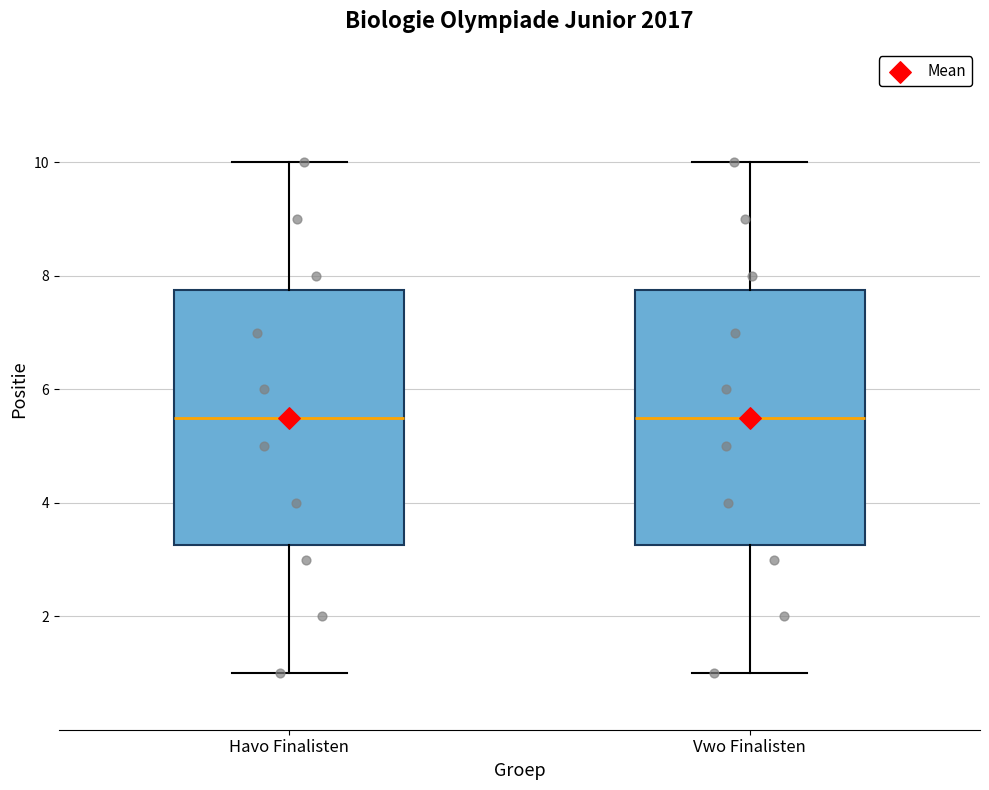

Reading left to right, read every box against the y-axis: the position of its median line, the range the box covers, and the ends of its whiskers. The values are not printed on the chart, so give them approximately, as read against the axis.

Havo Finalisten: median 5.6, box 3.2 to 7.8, whiskers 1.0 to 10.0
Vwo Finalisten: median 5.6, box 3.2 to 7.8, whiskers 1.0 to 10.0